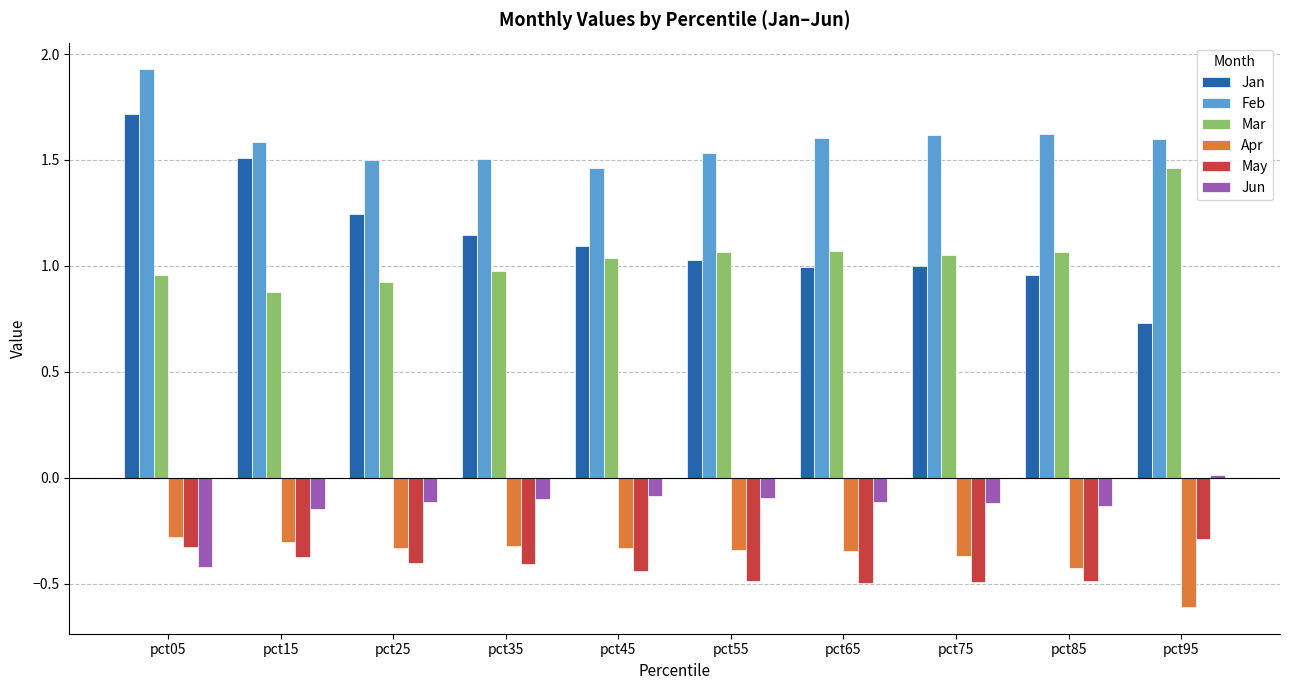

What is the highest value of the Jan series?

1.7